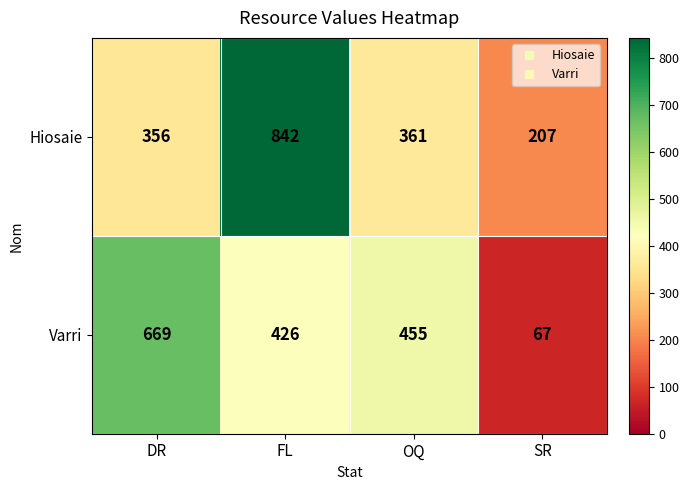

Reading left to right, list all the values displayed in this chart.

Hiosaie: DR=356	FL=842	OQ=361	SR=207
Varri: DR=669	FL=426	OQ=455	SR=67